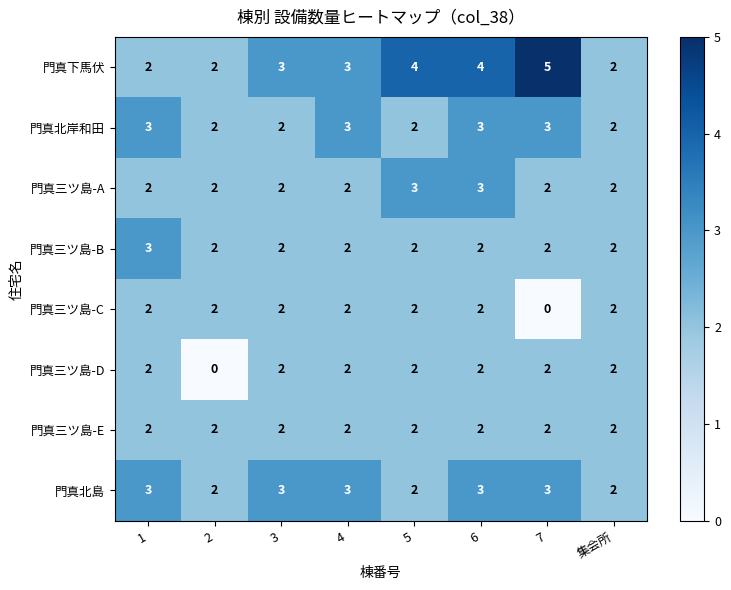

Is it true that 門真三ツ島-B equals 1 at 1?

False